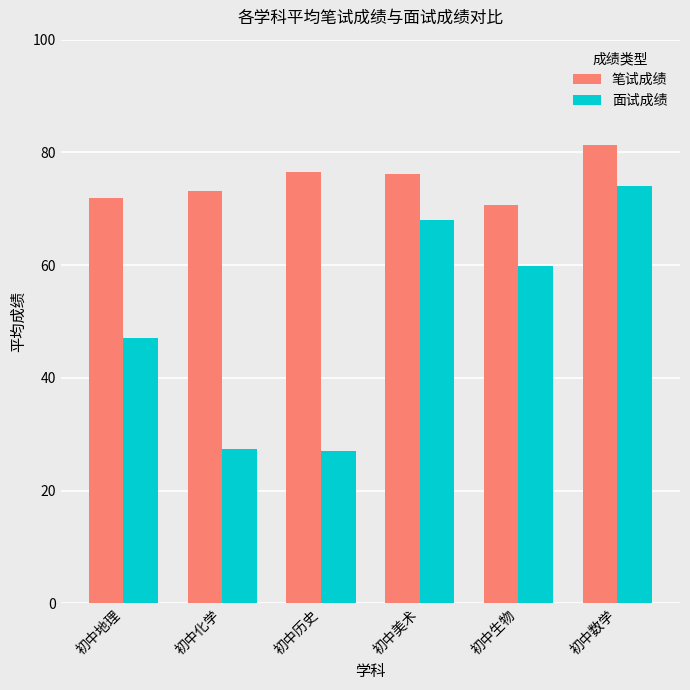

Which category has the highest value across all series?

初中数学